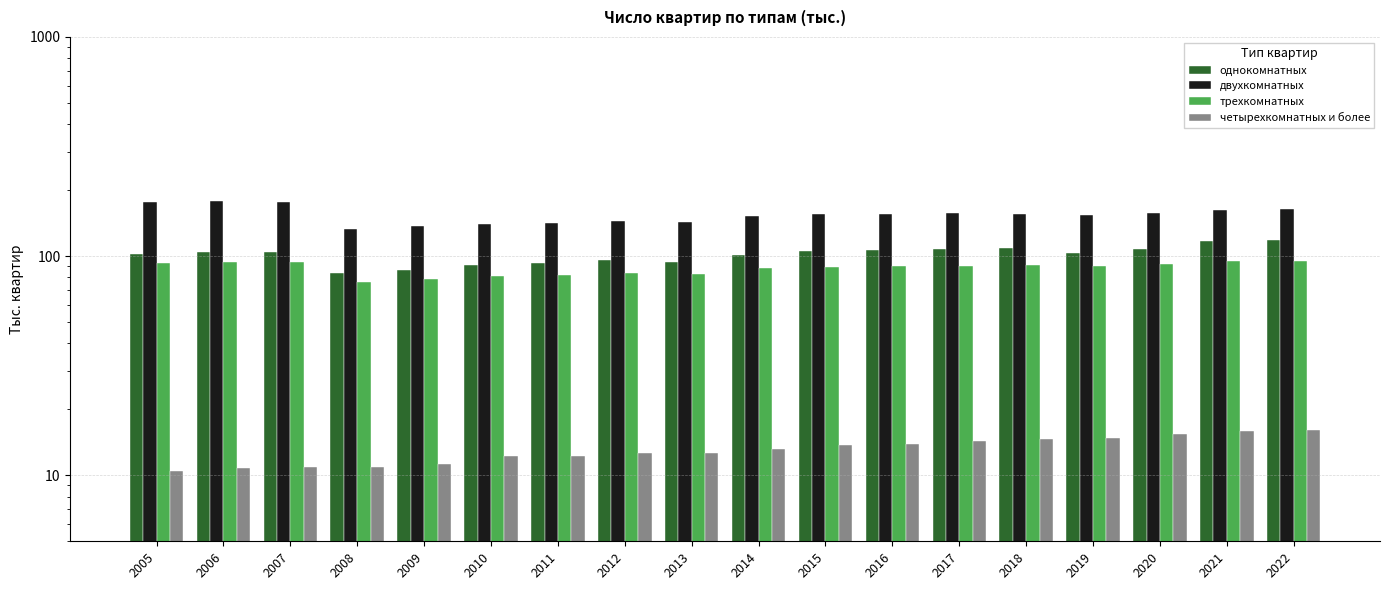

Which has a higher value, 2016 or 2015?

2016